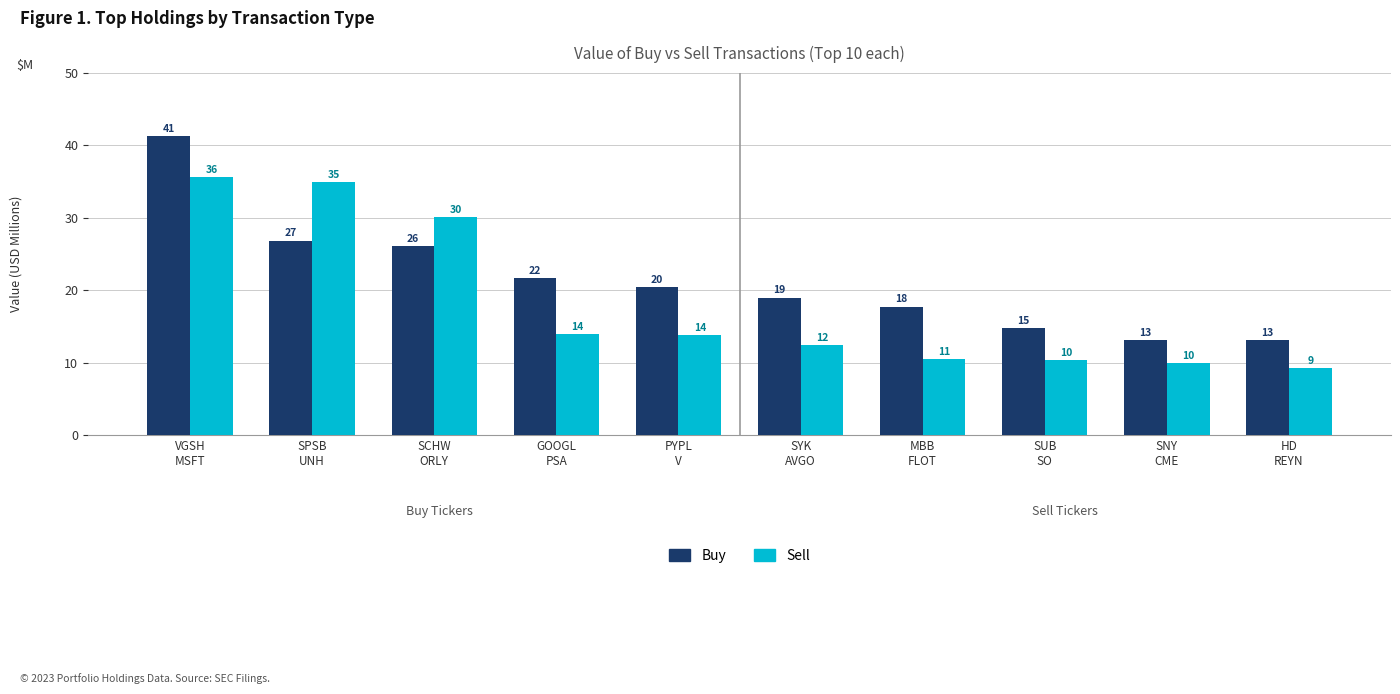

How many groups of bars are there?

10